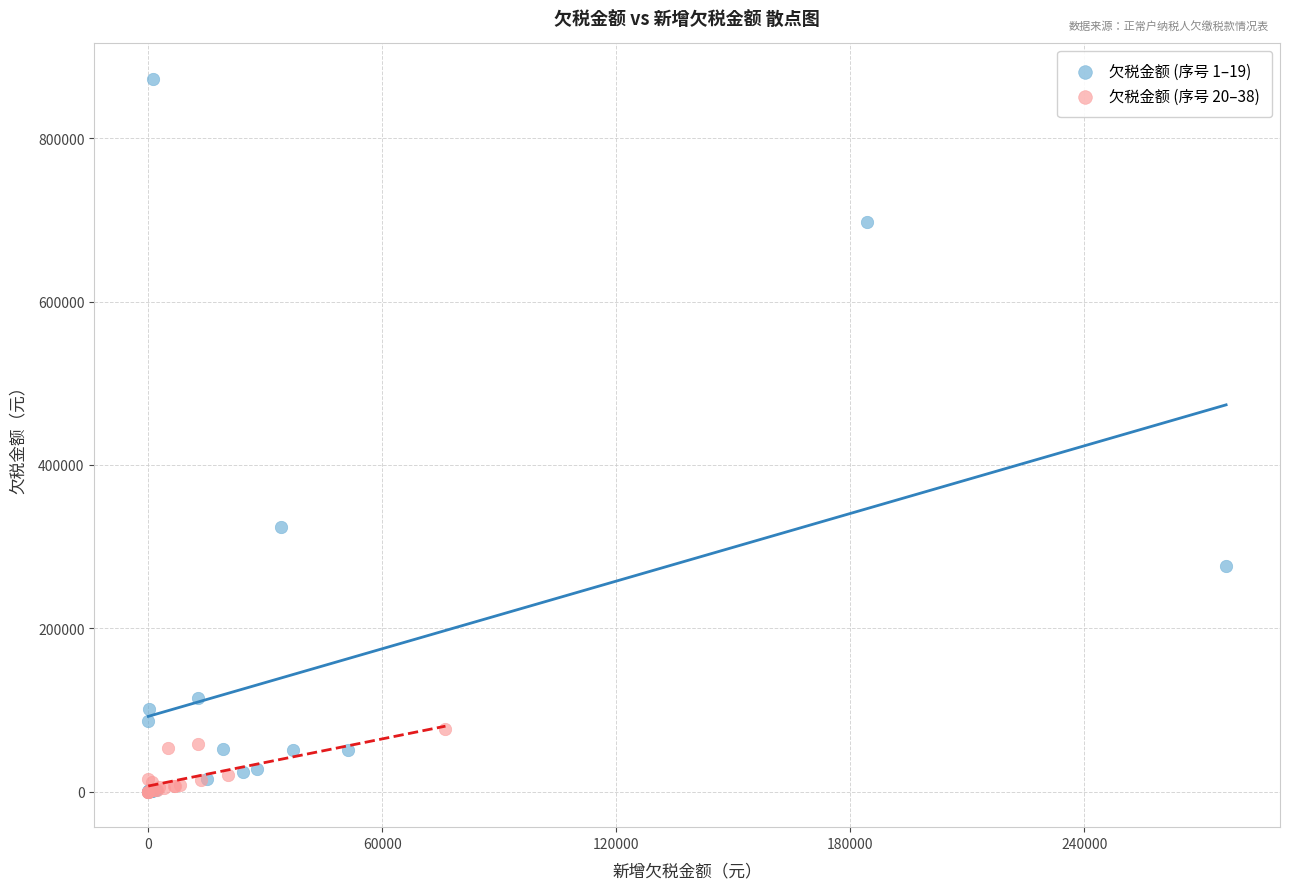

What are all the series names shown in the legend?

欠税金额 (序号 1–19), 欠税金额 (序号 20–38)